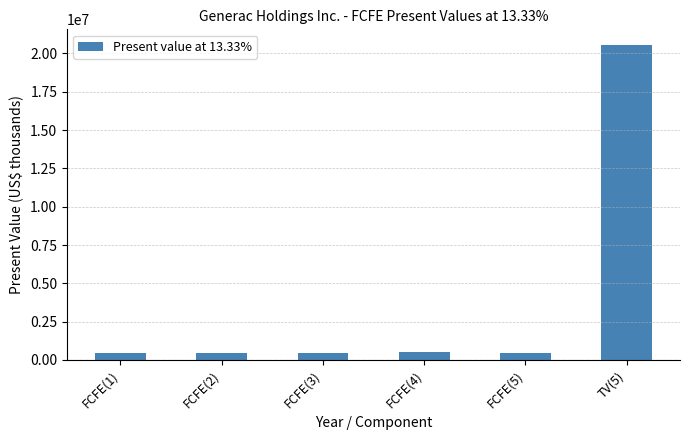

Is it true that the value at TV(5) is 5275580?

False